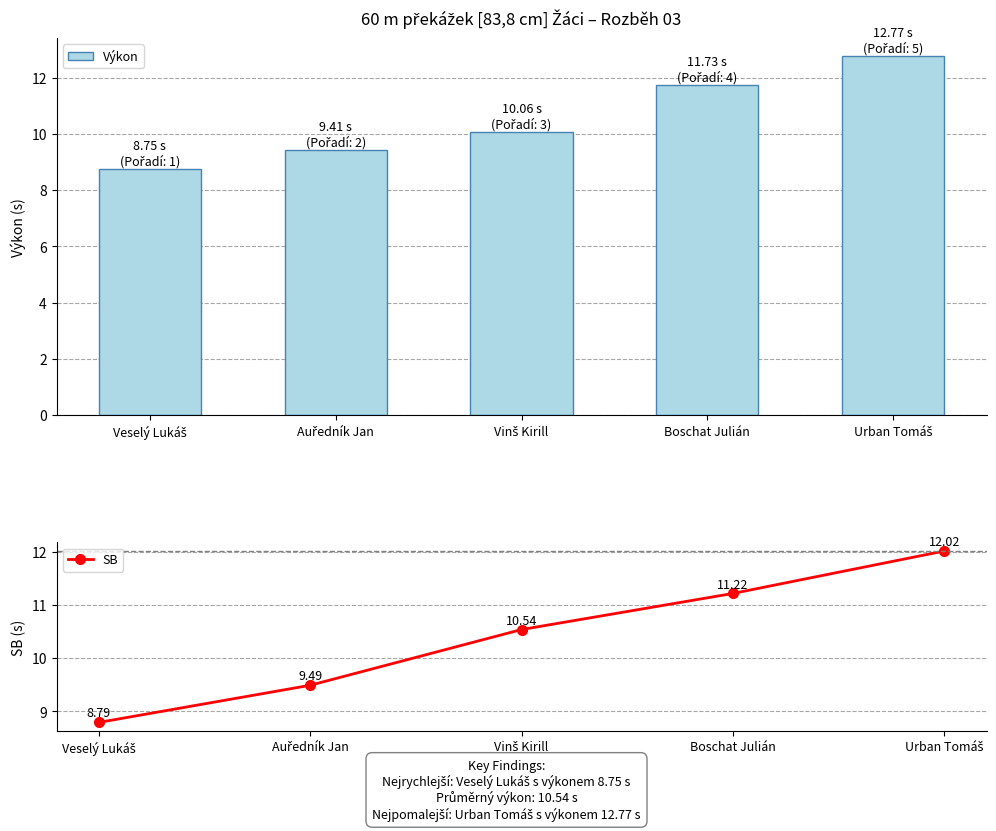

What are all the series names shown in the legend?

Výkon, SB